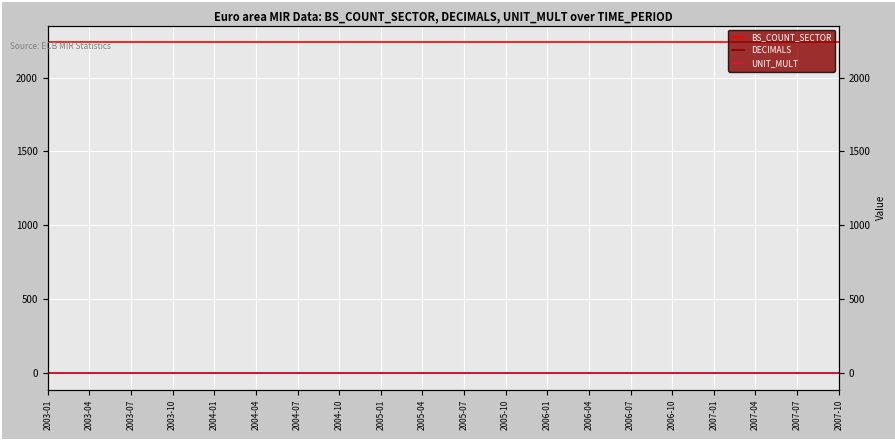

True or false: DECIMALS has more than 0 points higher than both neighbors.

False